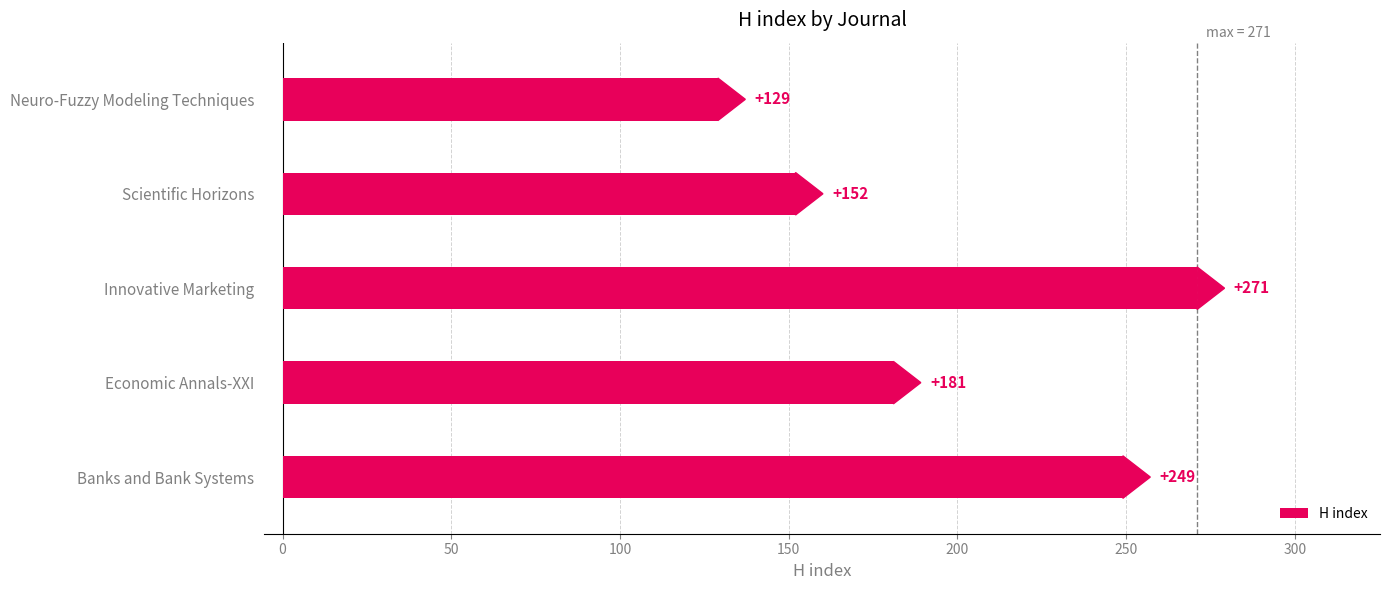

Between Scientific Horizons and Economic Annals-XXI, which is larger?

Economic Annals-XXI